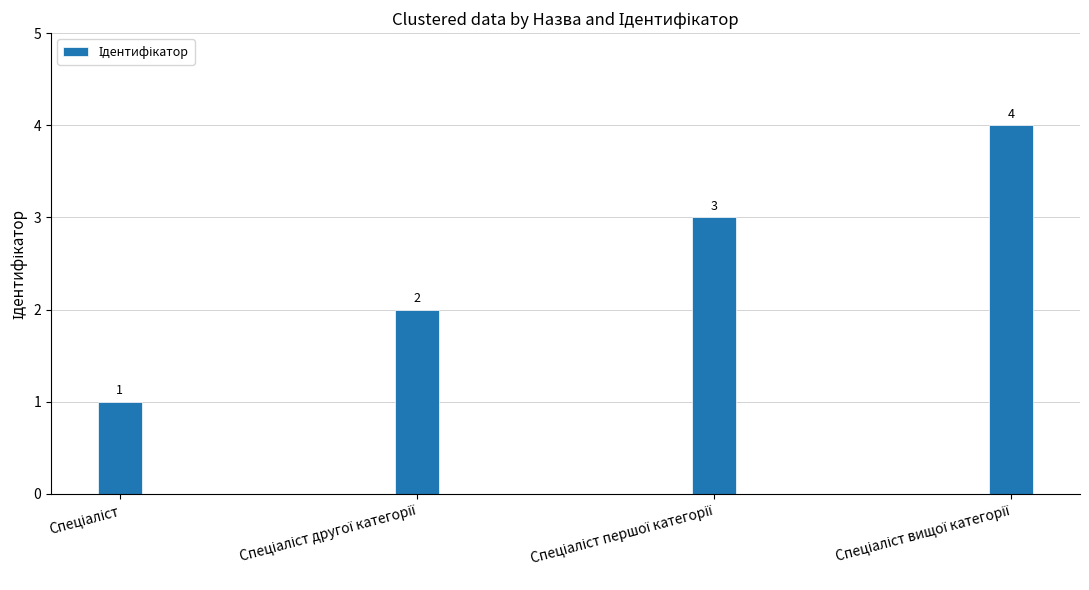

What is the greatest value displayed?

4